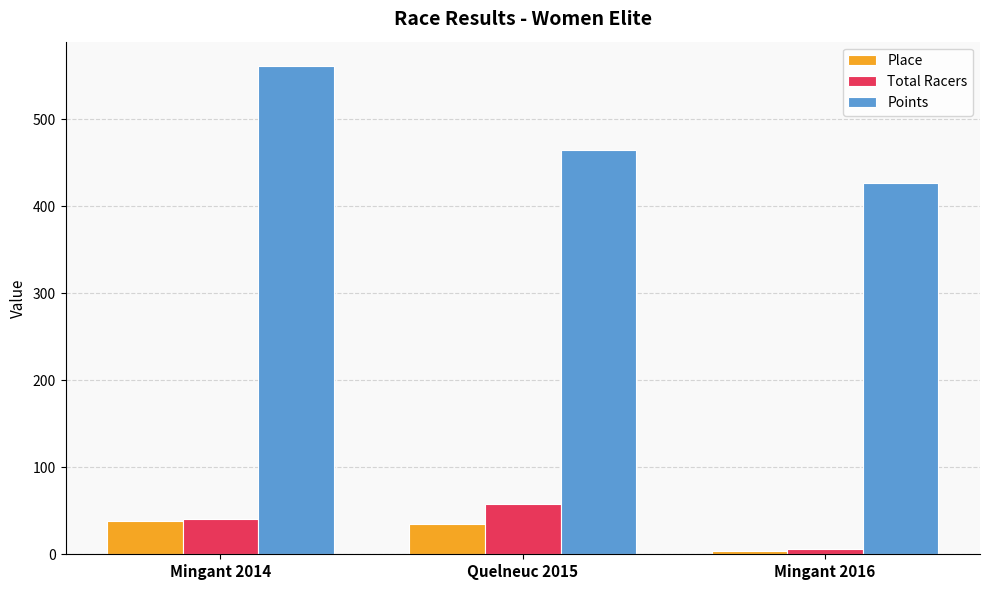

What is the label of the 3rd bar from the left?

Mingant 2016